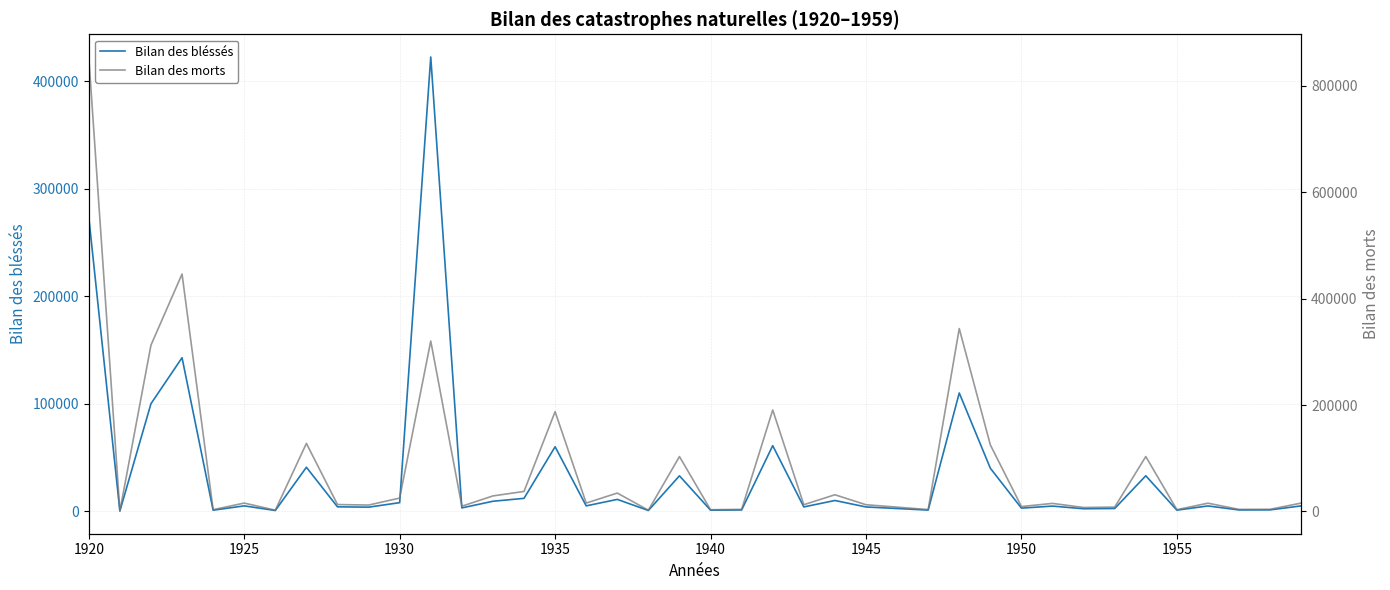

True or false: Bilan des morts and Bilan des bléssés intersect in this chart.

True